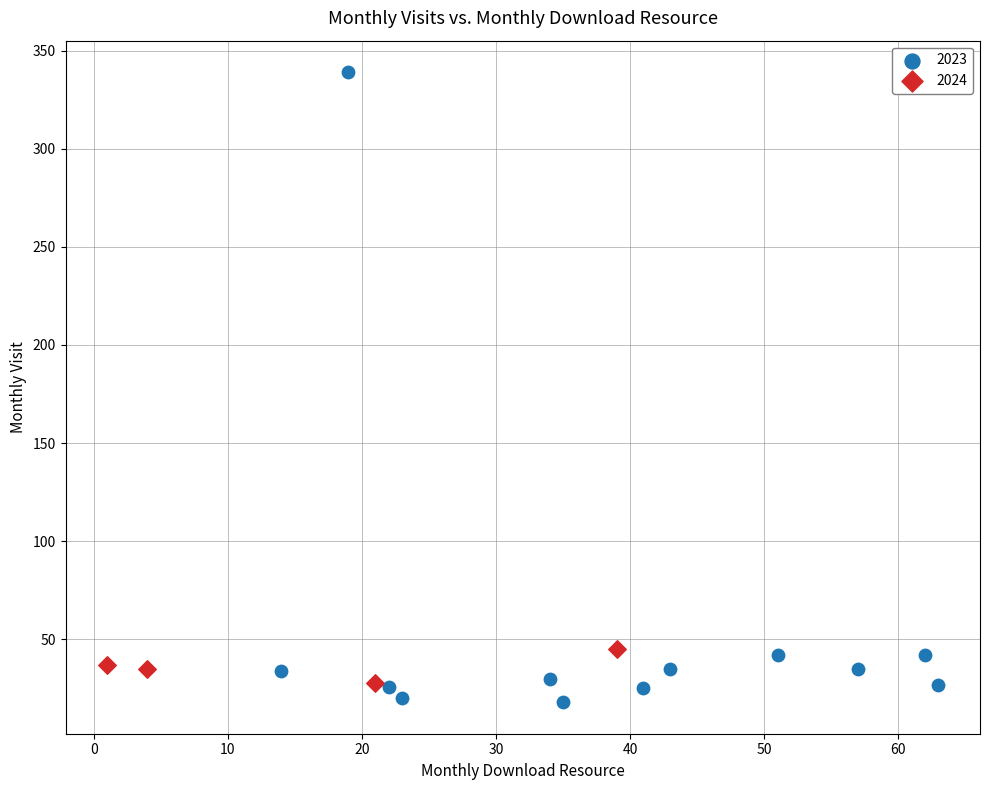

Which series has the largest Y range (max minus min)?

2023